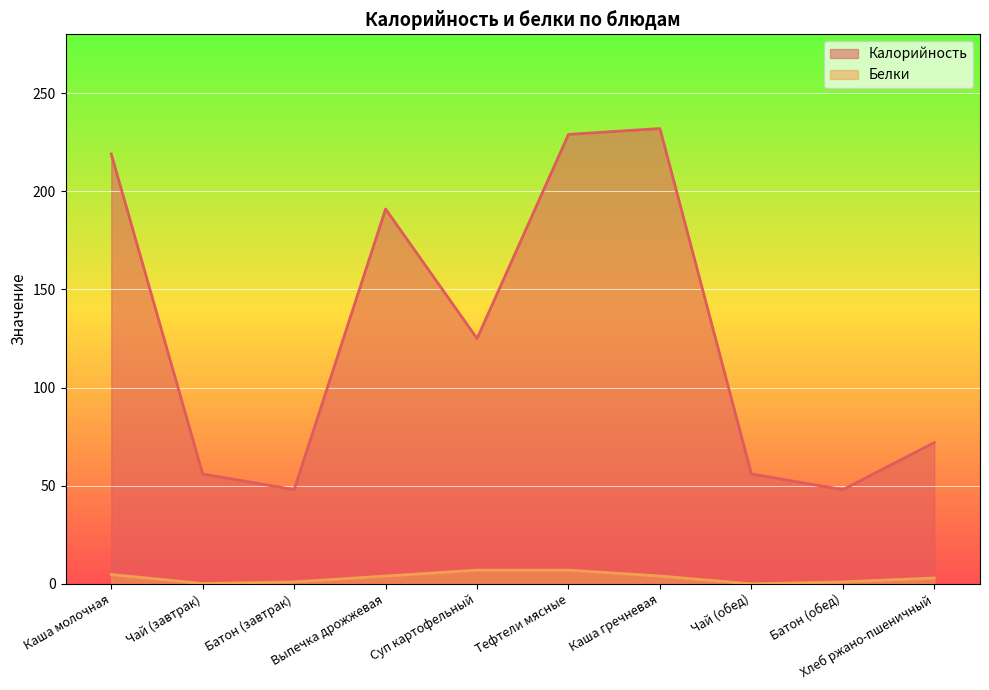

Read the Белки value at Каша гречневая.

4.0